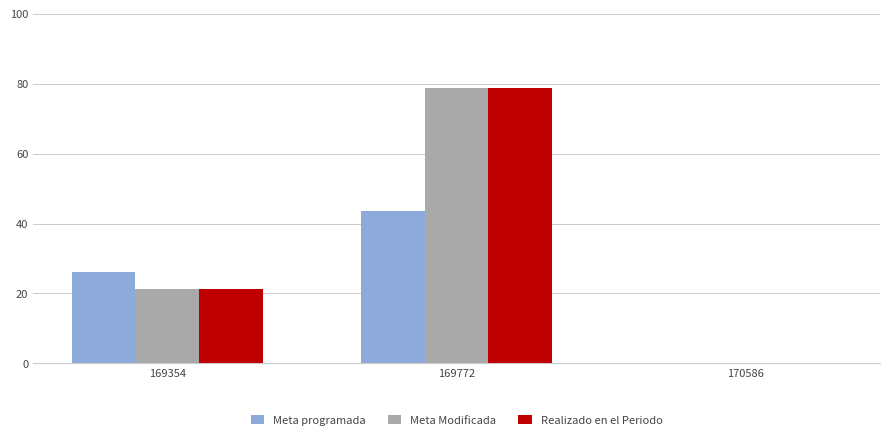

At which category is the sum across all series the highest?

169772